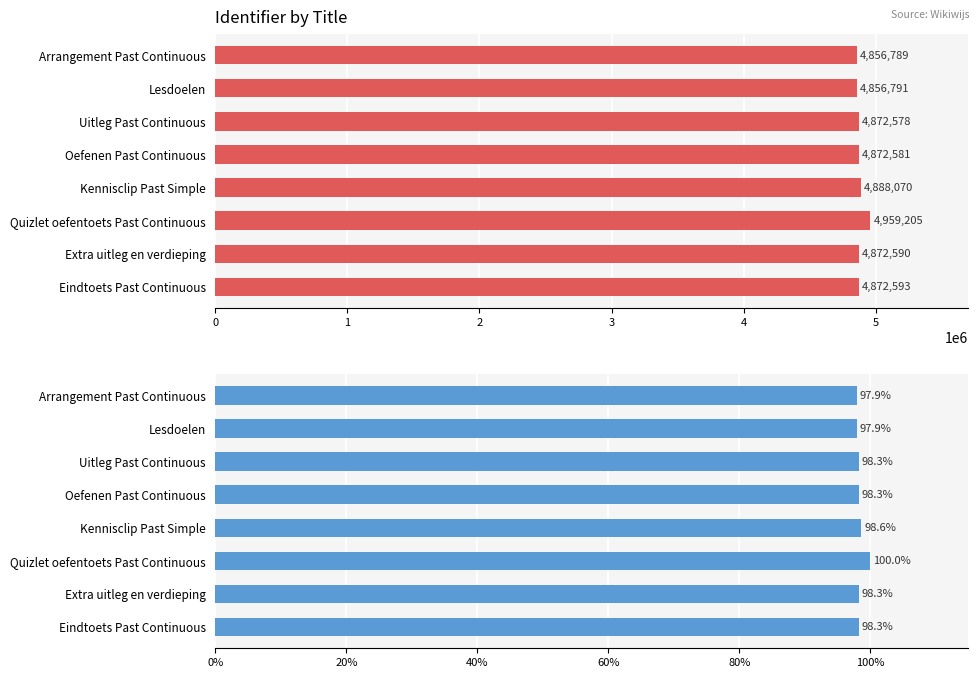

Which series has the largest range (max minus min)?

Identifier